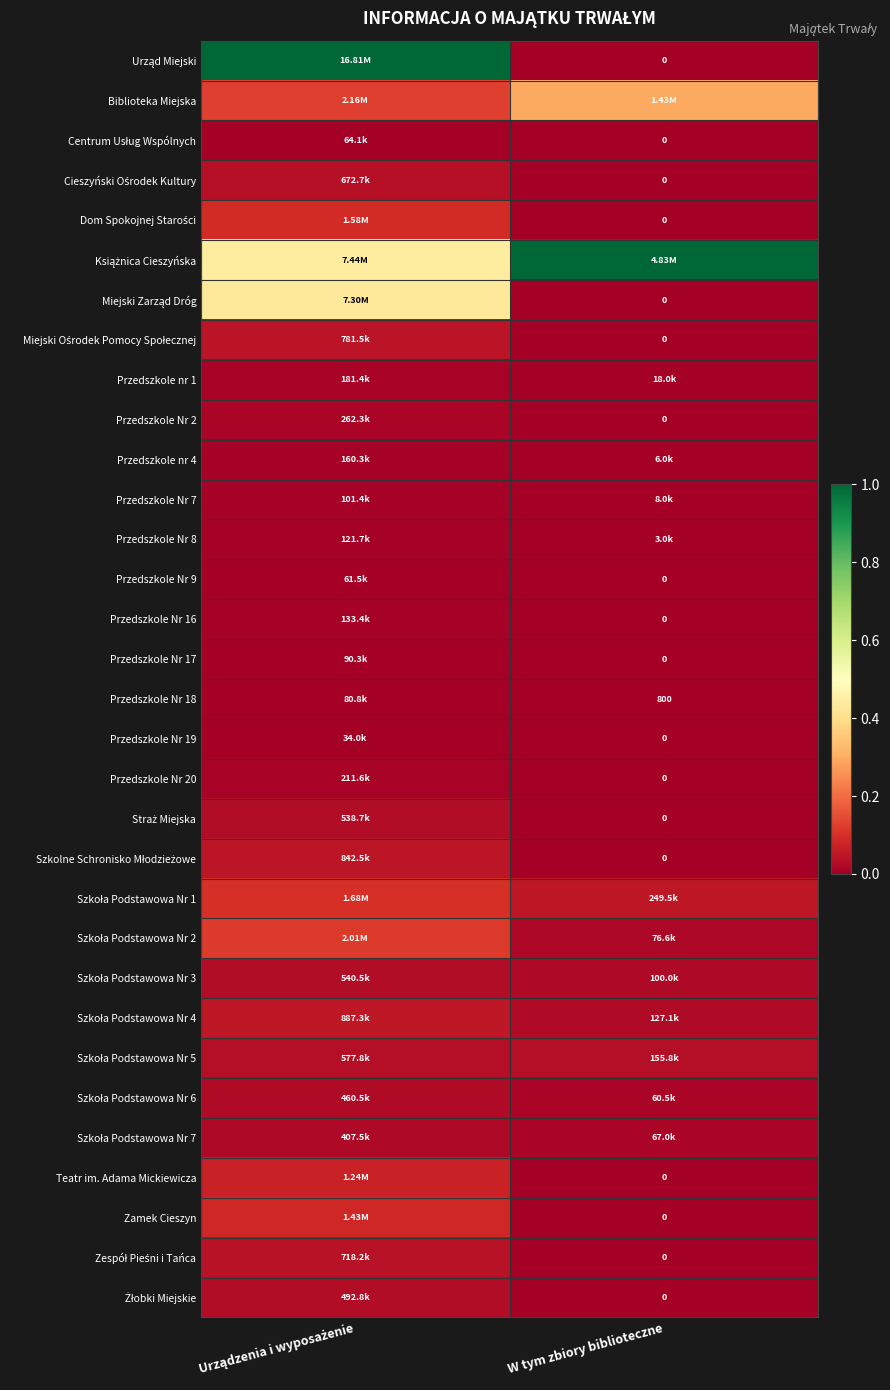

At how many categories does at least one series exceed 0?

2